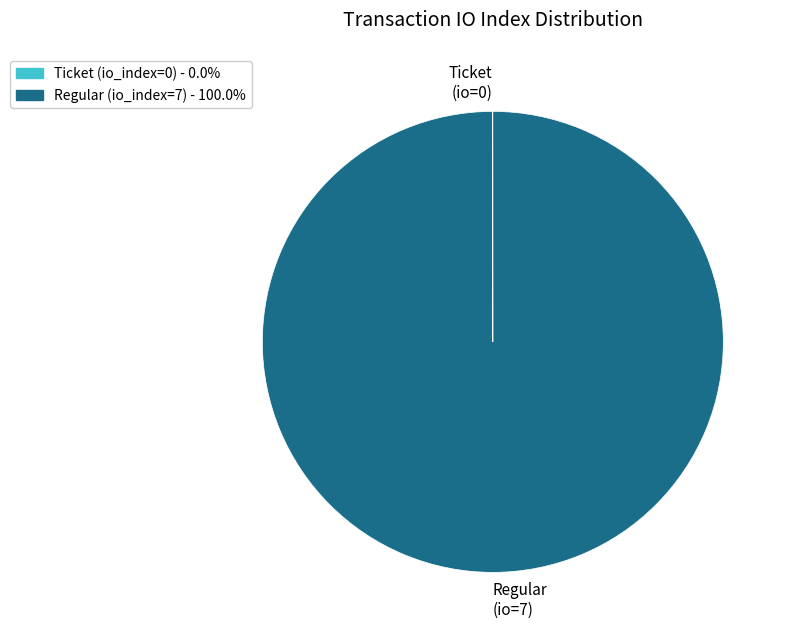

Which category accounts for the majority?

Regular (io=7)